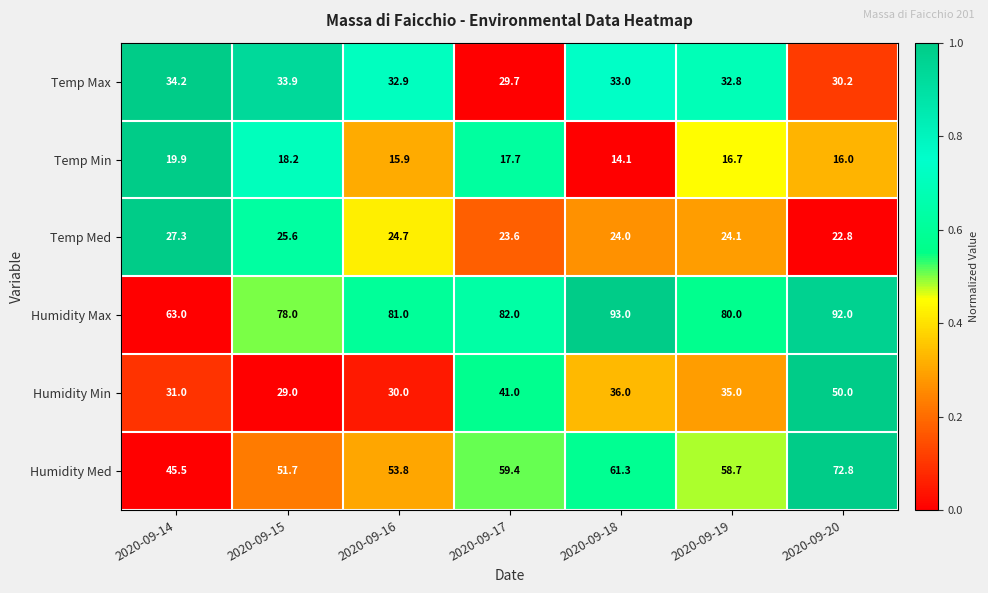

List the series in order of their peak value, highest first.

Humidity Max, Humidity Med, Humidity Min, Temp Max, Temp Med, Temp Min